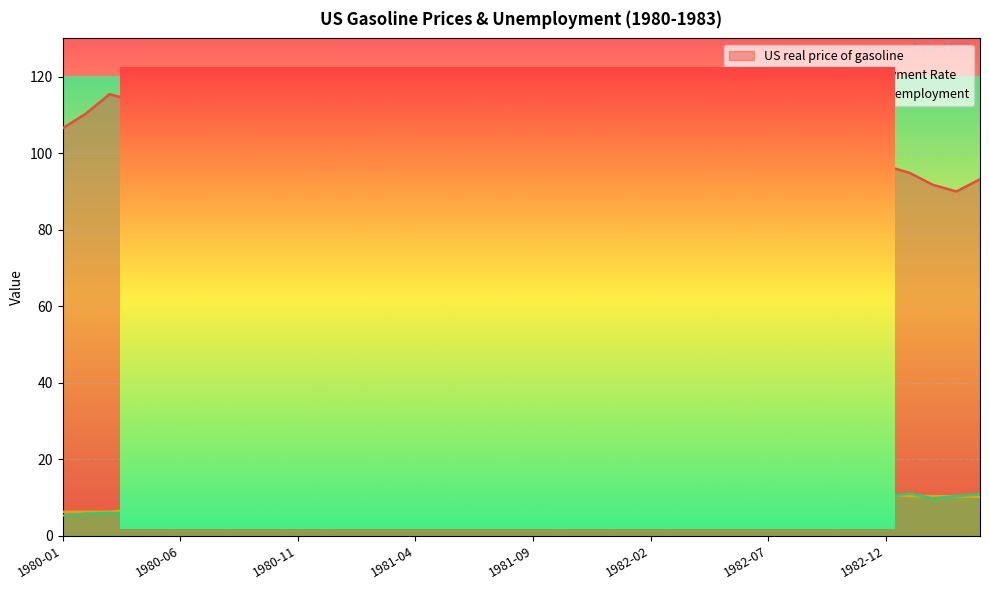

The value of U.S. Civilian Unemployment Rate at 1982-12 is 14.8. True or false?

False